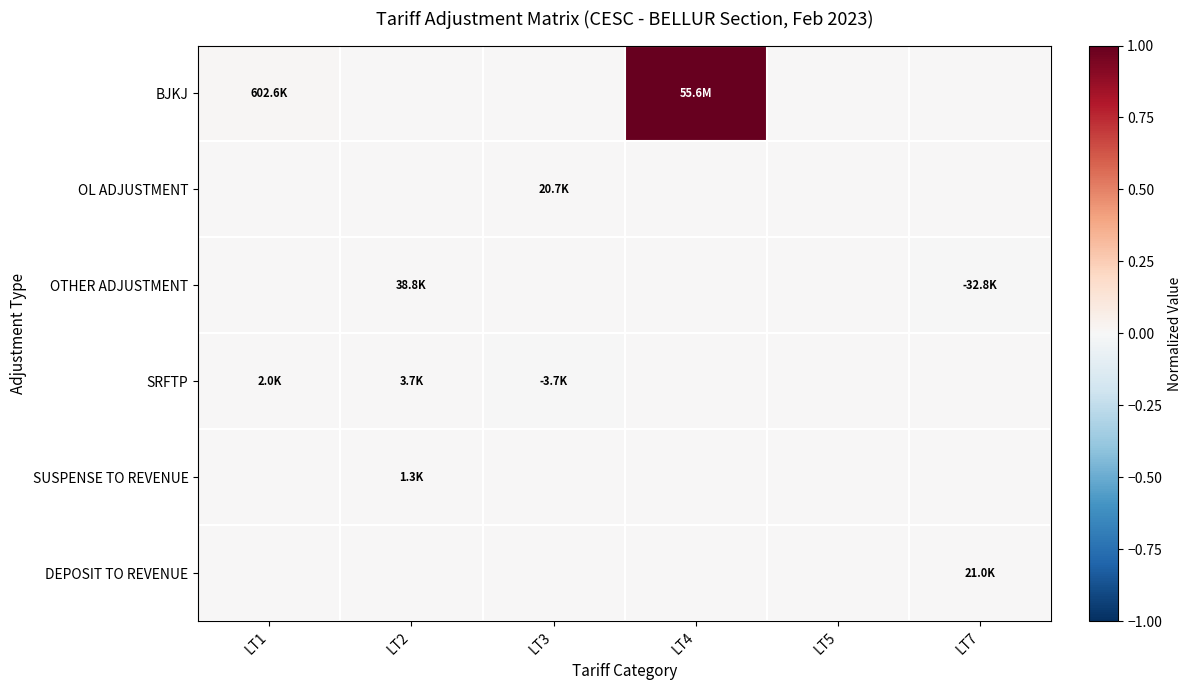

Which series has the widest spread of values?

BJKJ